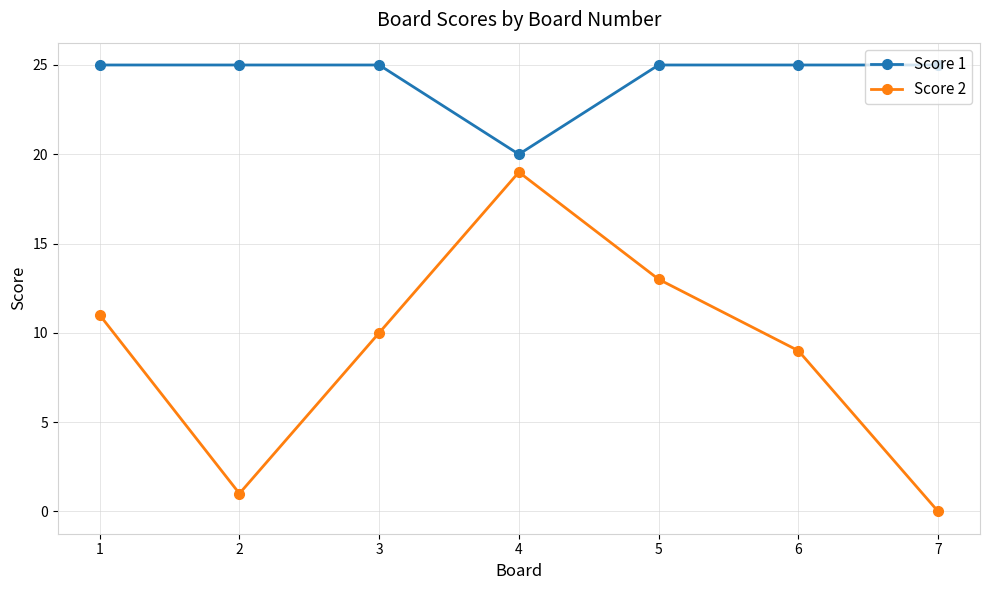

At which label is Score 2 closest to 9?

6